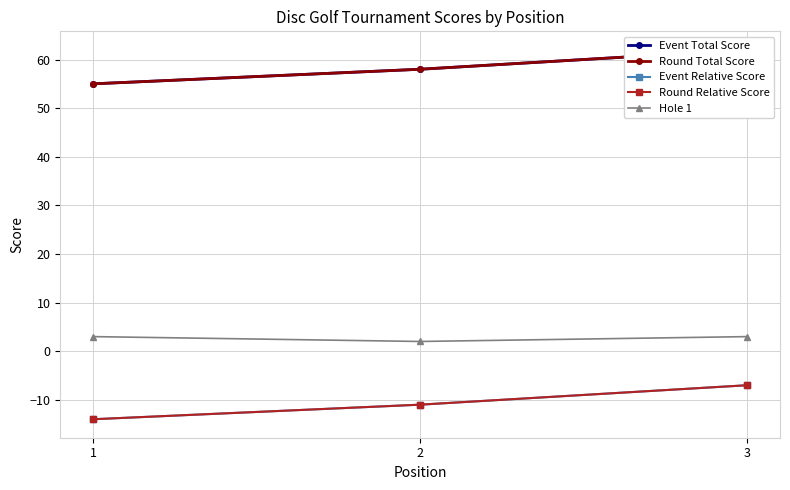

Reading left to right, extract all data points from this chart.

Event Total Score: 55	58	62
Round Total Score: 55	58	62
Event Relative Score: -14	-11	-7
Round Relative Score: -14	-11	-7
Hole 1: 3	2	3